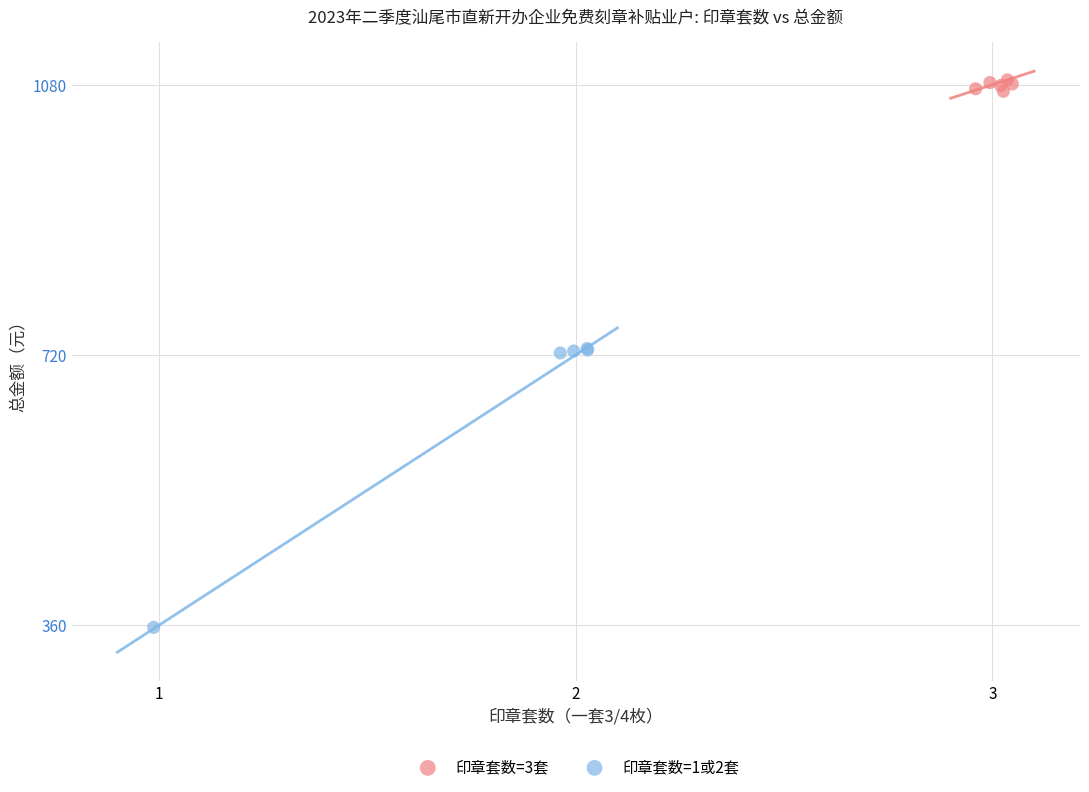

Which series contains the lowest Y value?

印章套数=1或2套